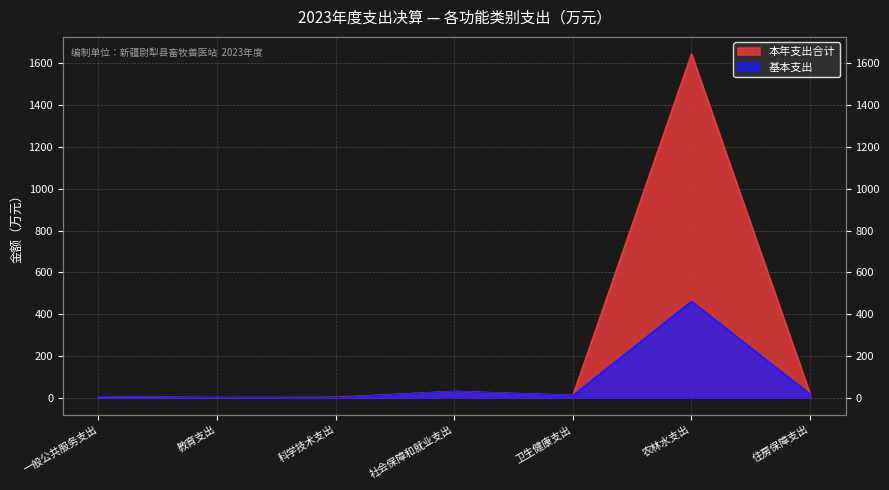

Reading left to right, extract all data points from this chart.

本年支出合计: 4.5	0.3	1.5	29.8	10.5	1644.8	16.7
基本支出: 4.5	0.3	0.0	29.8	10.5	461.2	16.7